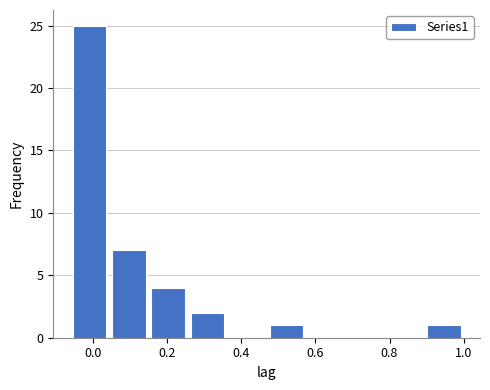

How tall is the bar that spans -0.06 to 0.04 on the x-axis? Neither the bar edges nor the heights are printed on the chart, so give them approximately, as read against the axes.

25